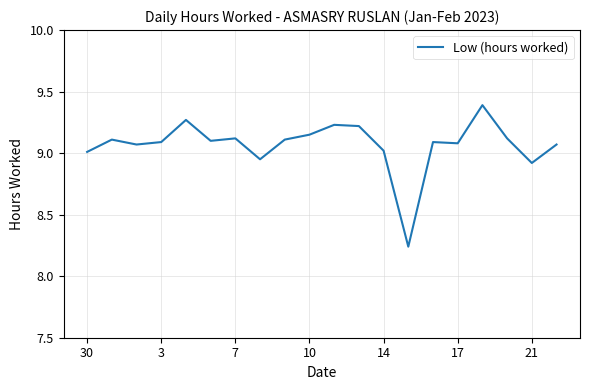

What is the greatest value displayed?

9.4